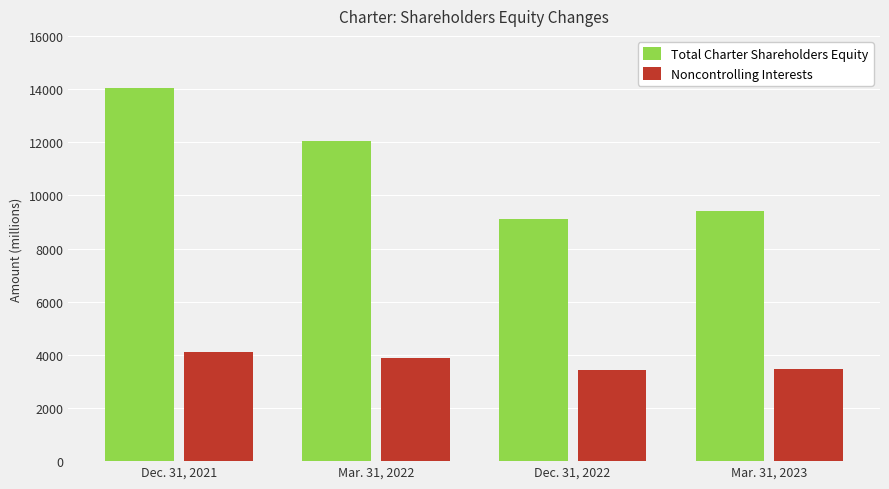

At how many categories does at least one series exceed 10879?

2